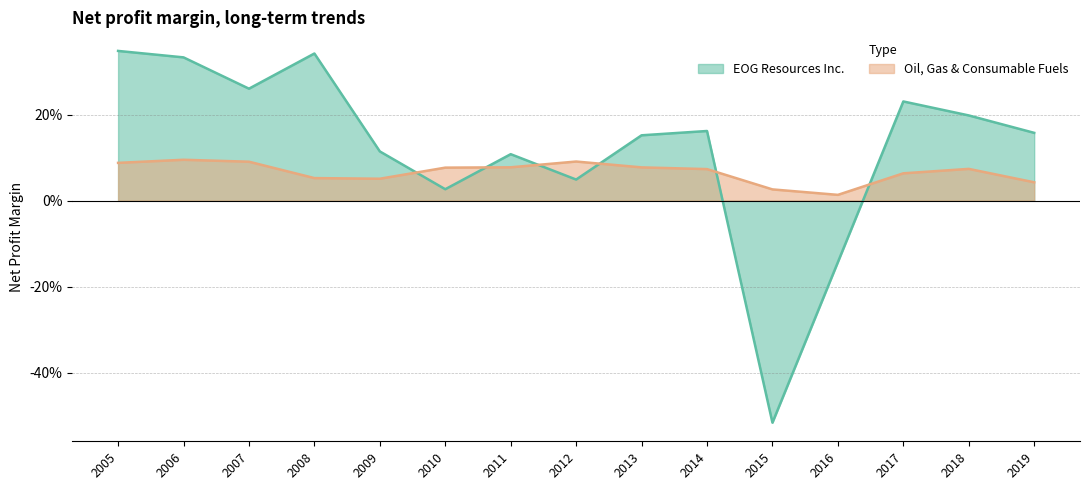

At which category is the sum across all series the highest?

2005